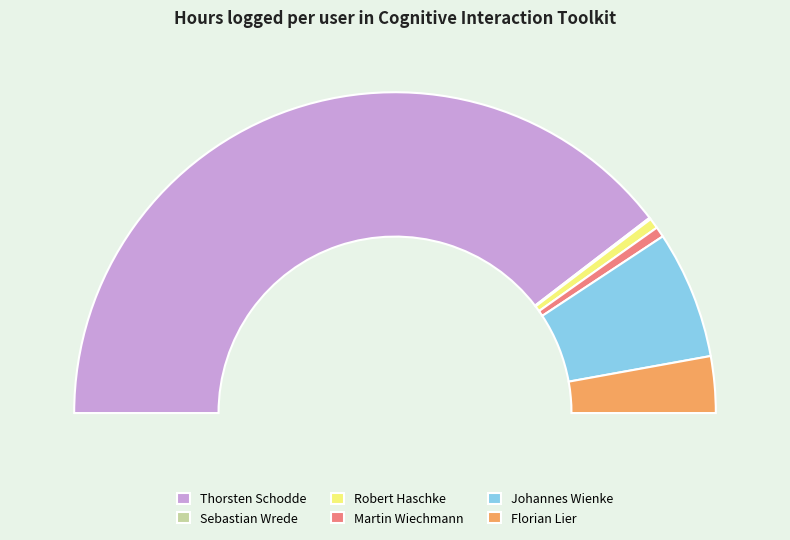

Is there a majority slice in this chart?

Yes